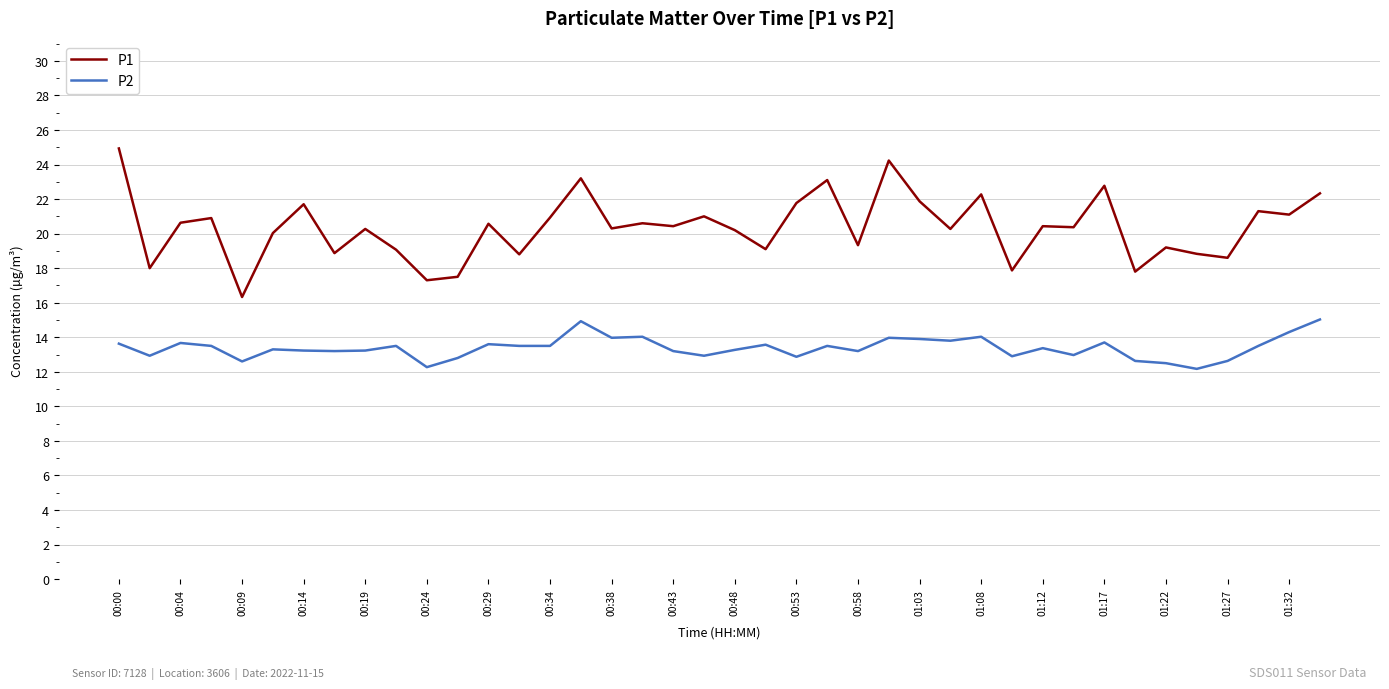

What is the smallest value displayed?

12.2